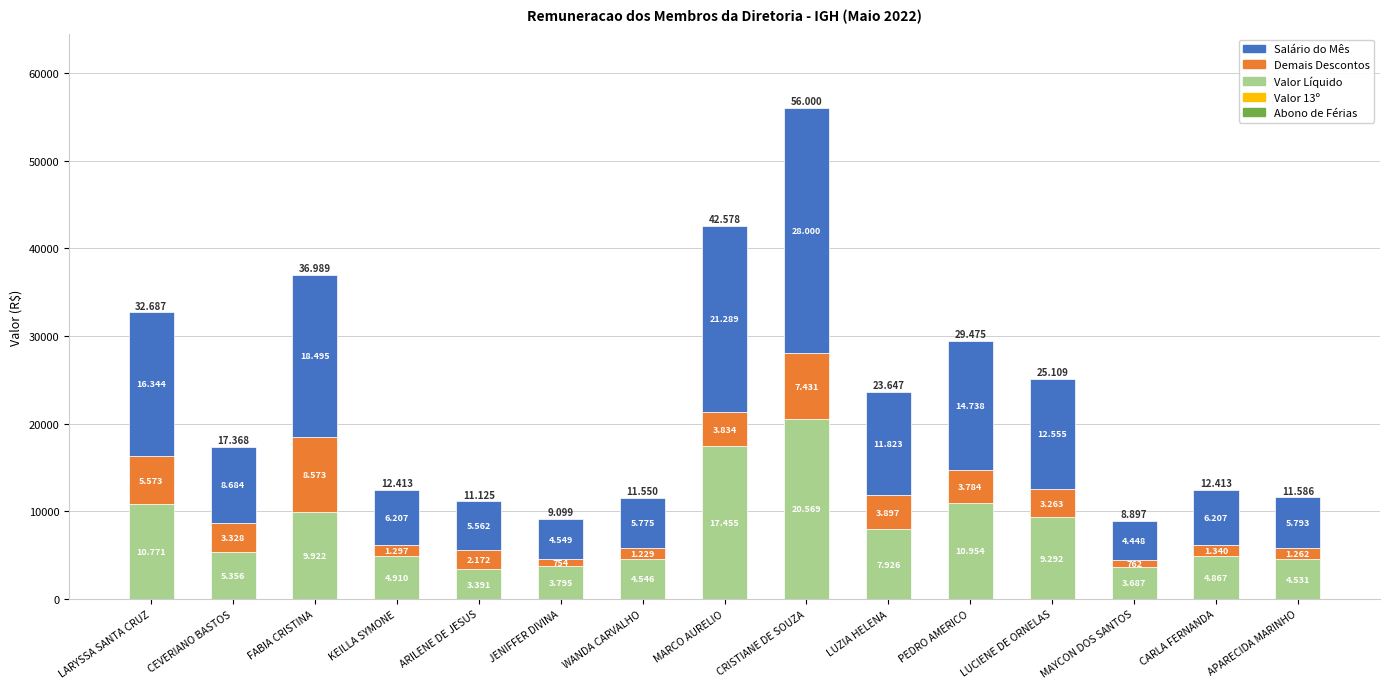

The Salário do Mês series shows 9108.0 at WANDA CARVALHO. True or false?

False